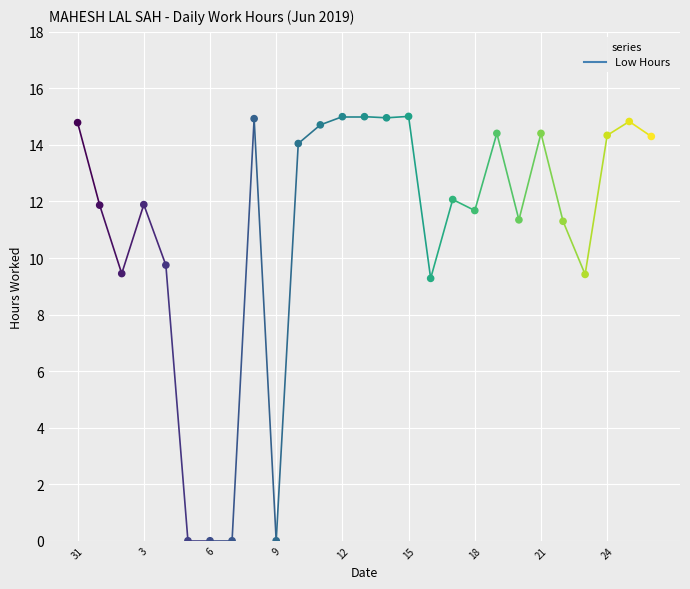

Between 1 and 25, which is larger?

25